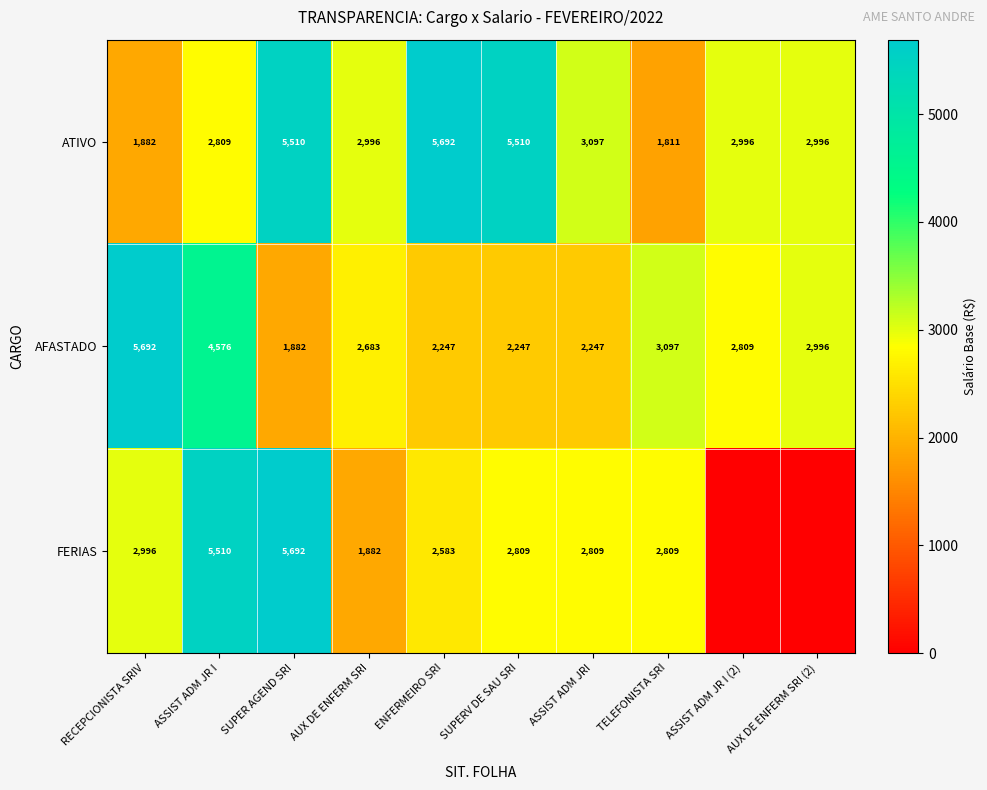

What is the total value across all series at SUPER AGEND SRI?

13084